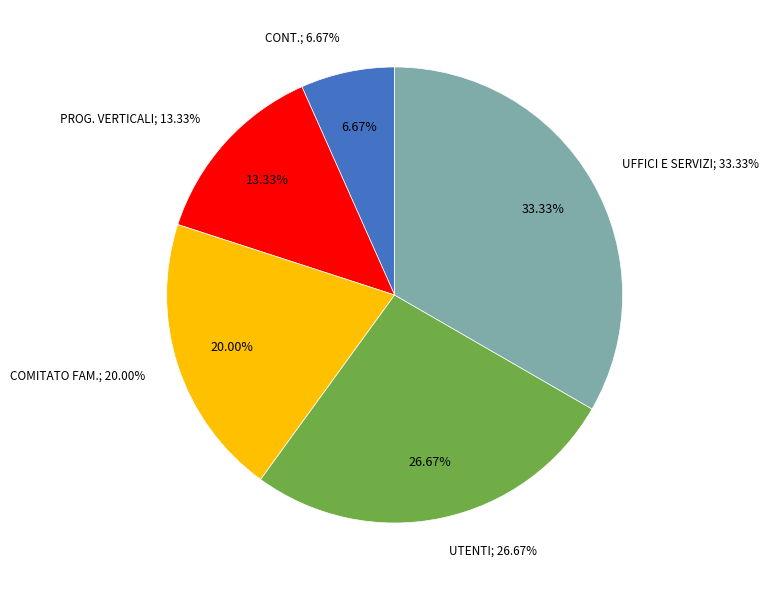

Which category has the biggest portion of the pie?

REGOLAMENTO DEGLI UFFICI E DEI SERVIZI